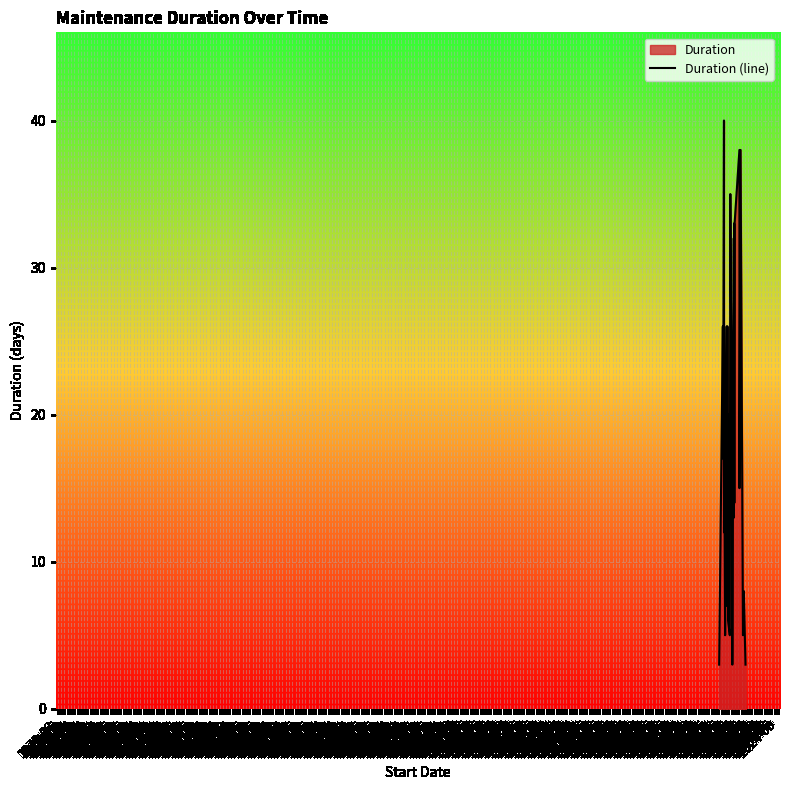

What position from the left is 1977-12?

32